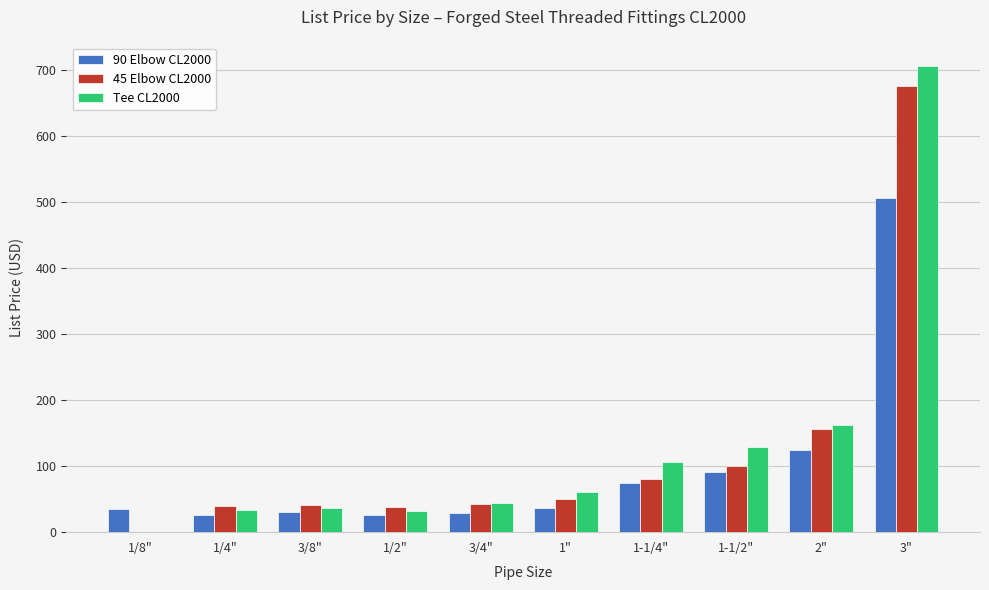

At which label does 45 Elbow CL2000 first exceed 50?

1"